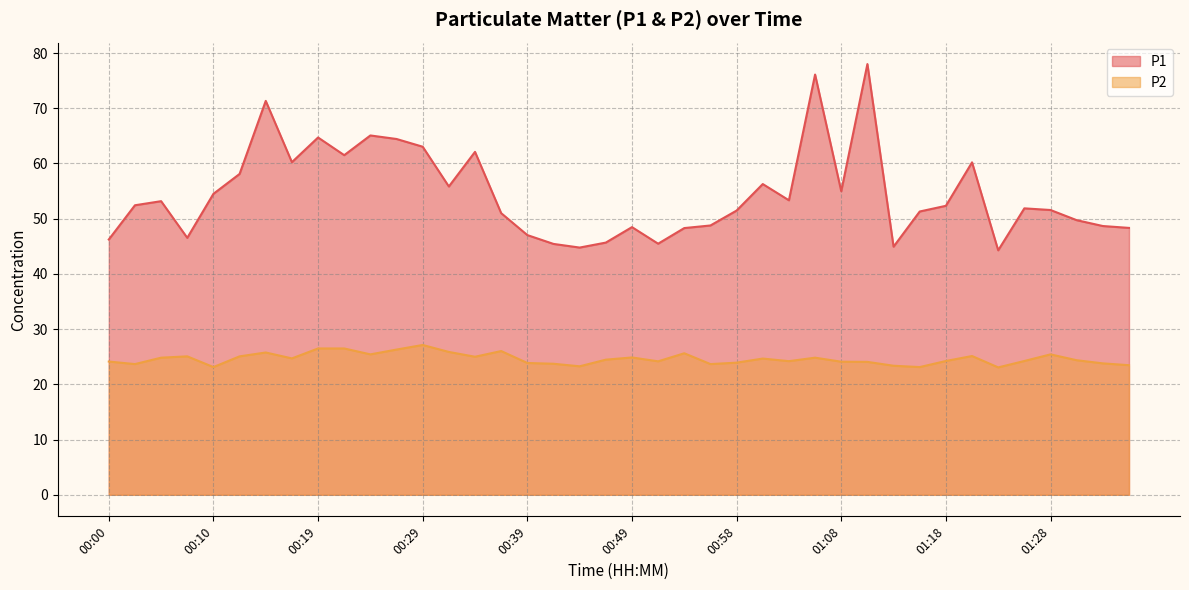

What is the average value of the P1 series?

54.4